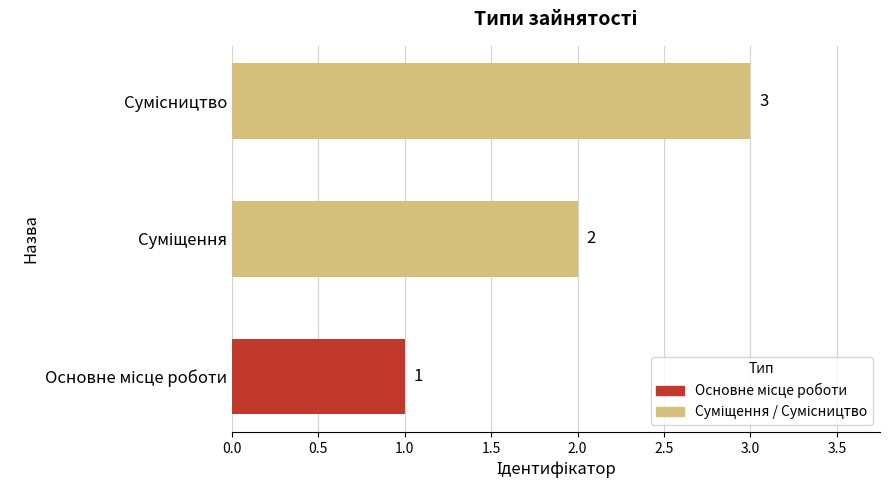

How many values are between 1 and 3?

3